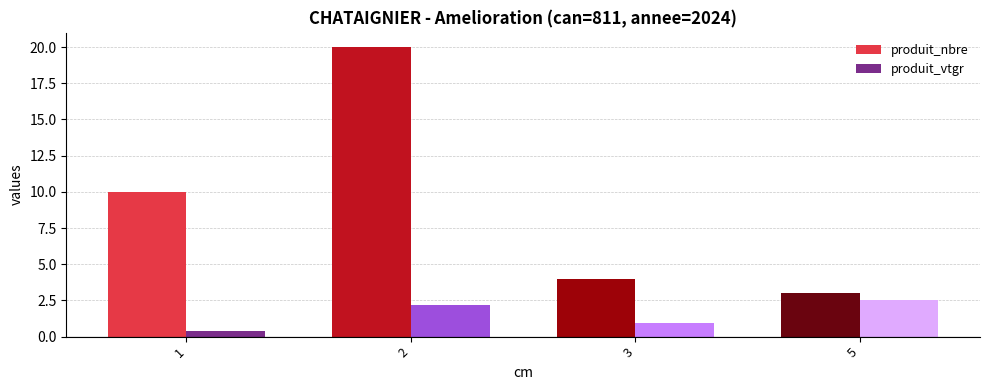

The produit_nbre series shows 20.0 at 2. True or false?

True